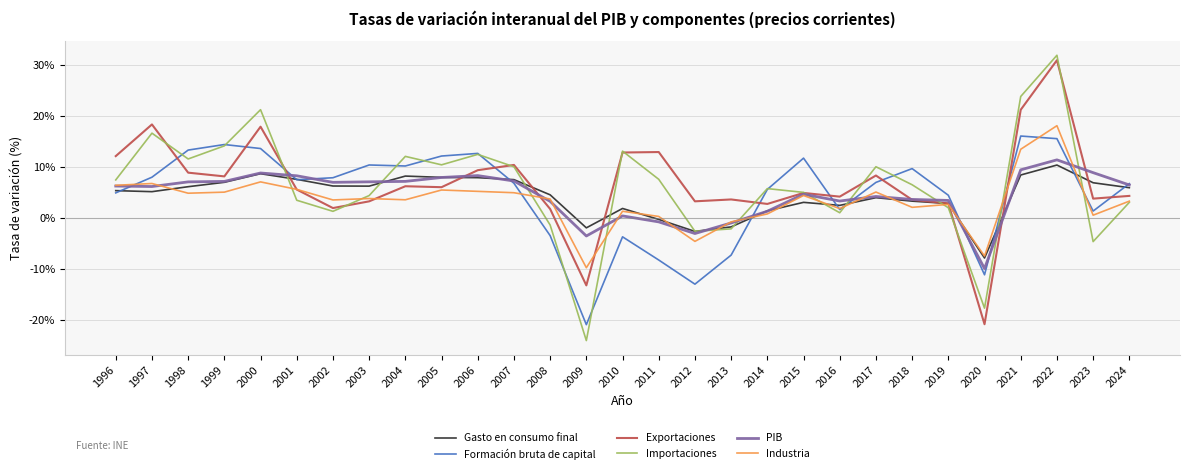

What is the greatest value displayed?

31.8